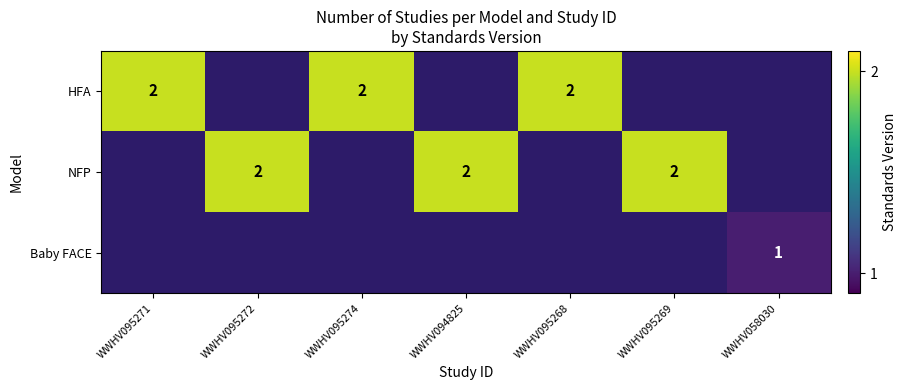

What is the minimum value shown in the chart?

1.0